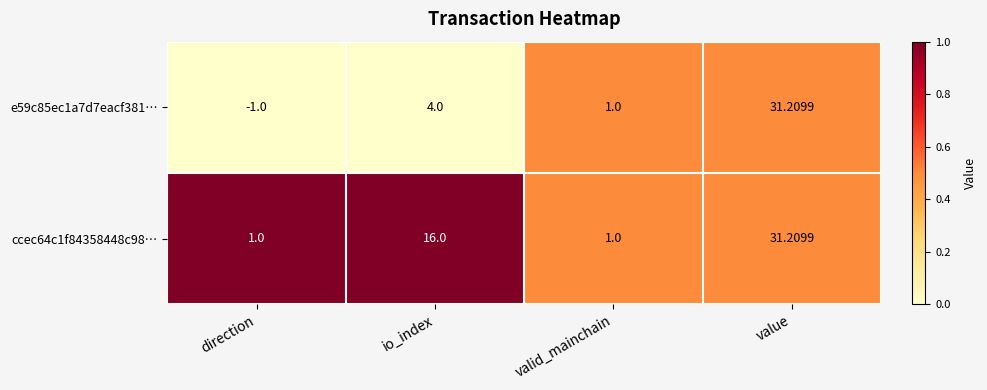

At how many categories does at least one series exceed 0?

4